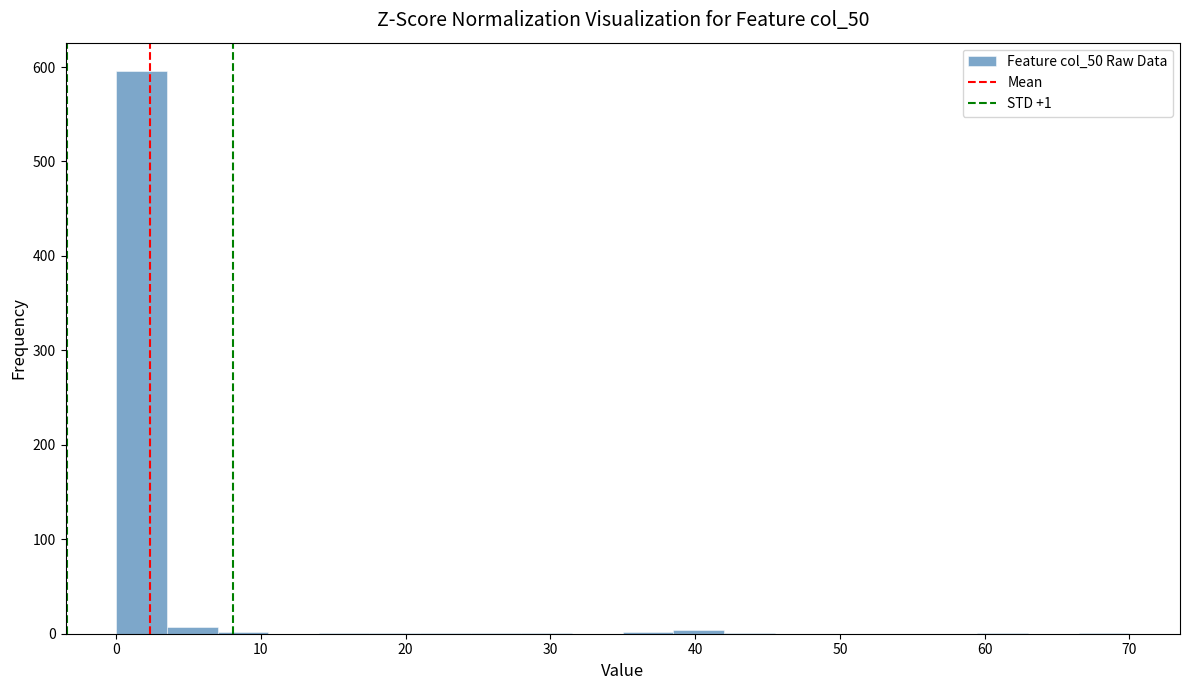

Read against the x-axis, roughly where is the centre of the tallest bar?

2